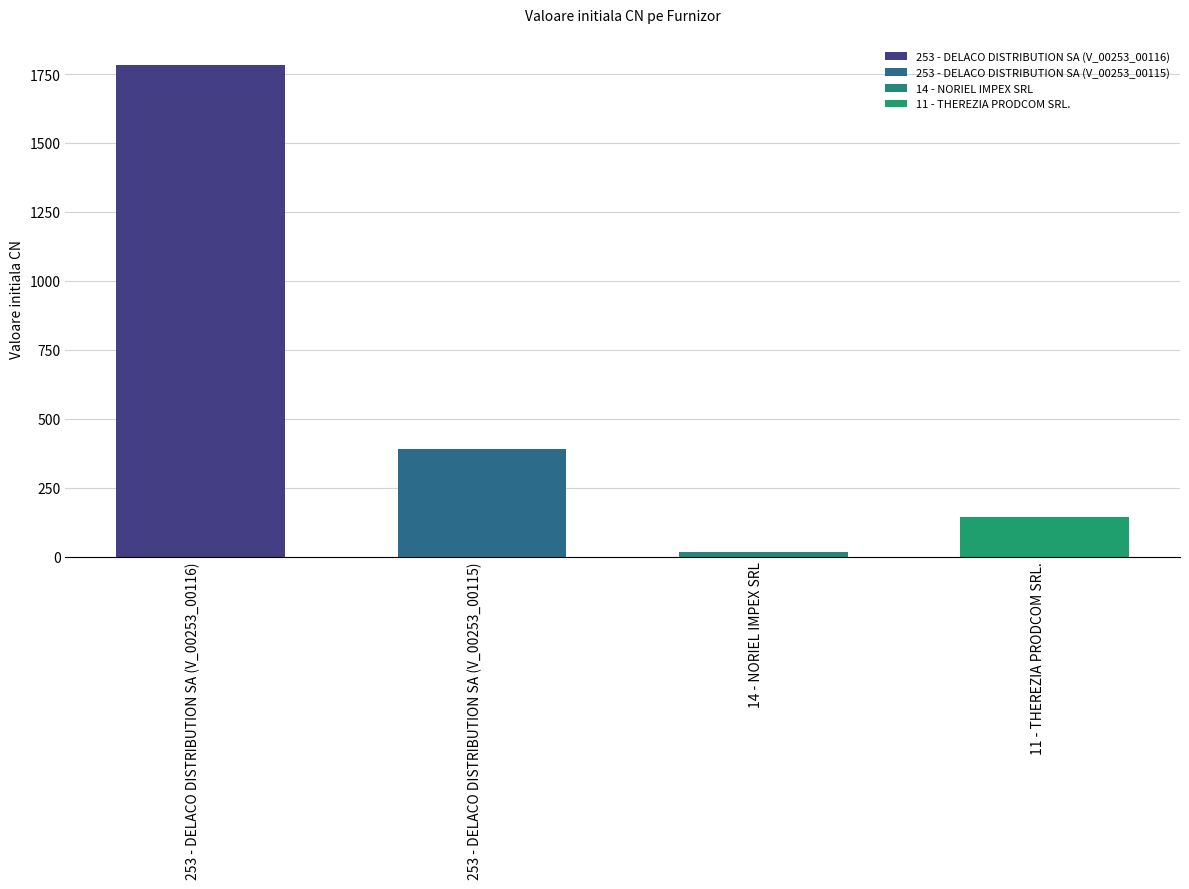

Which has a higher value, 11 - THEREZIA PRODCOM SRL. or 253 - DELACO DISTRIBUTION SA (V_00253_00116)?

253 - DELACO DISTRIBUTION SA (V_00253_00116)